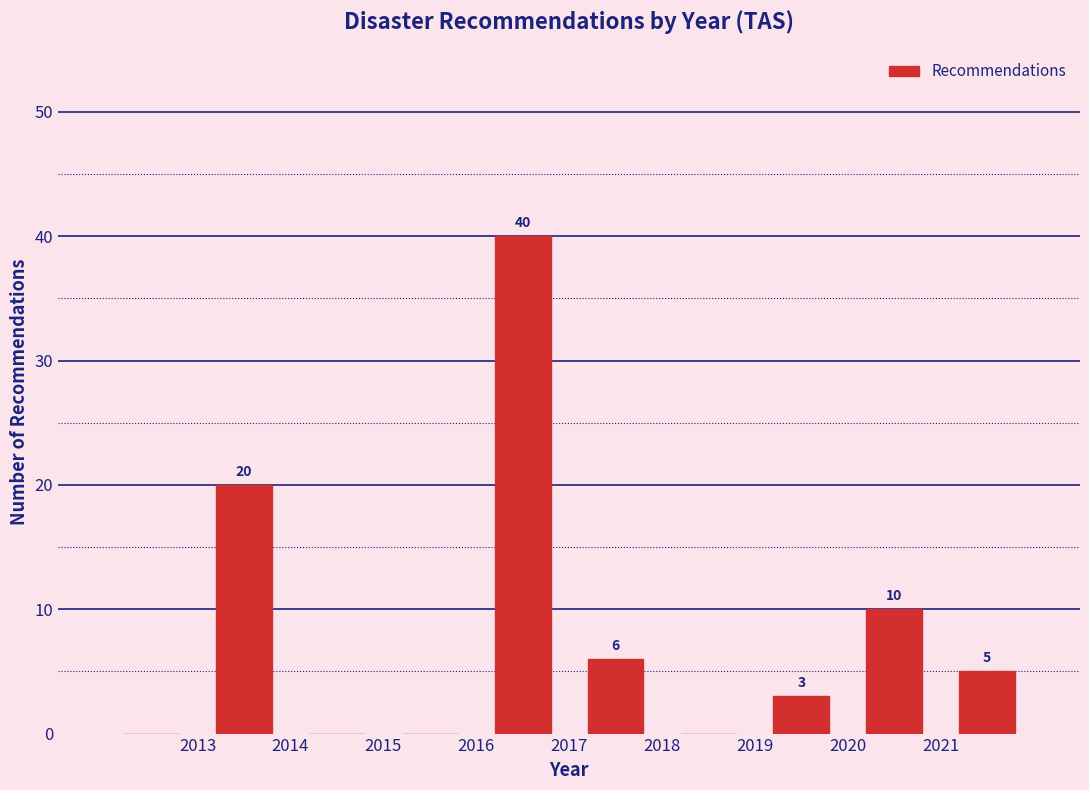

Over which range of the x-axis is the bar tallest?

2016 to 2017